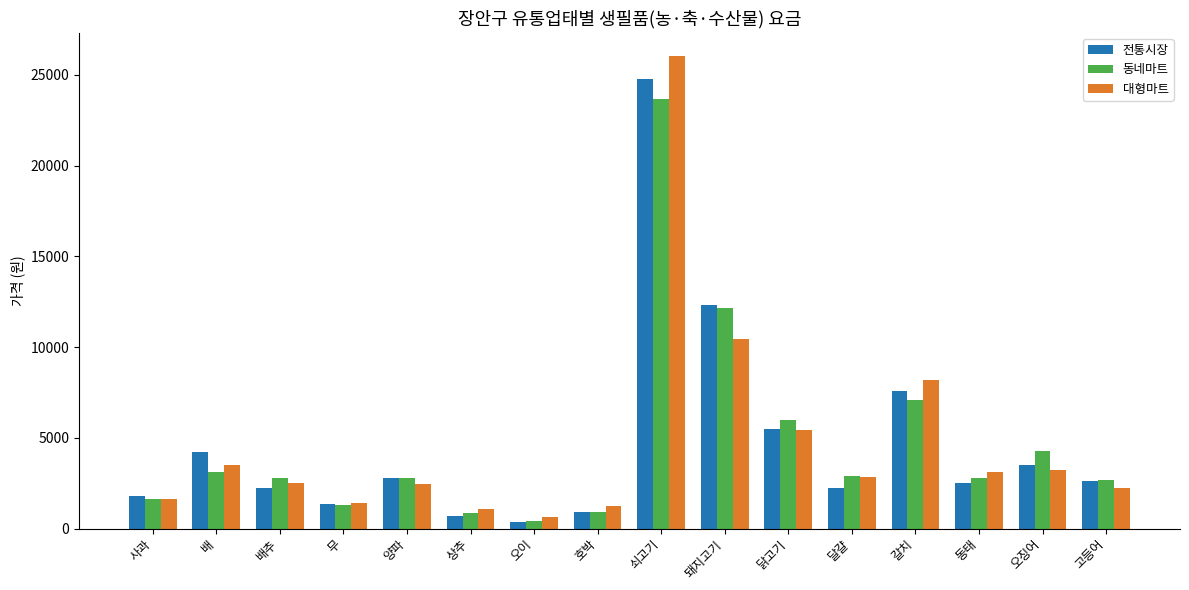

What position from the left is 달걀?

12